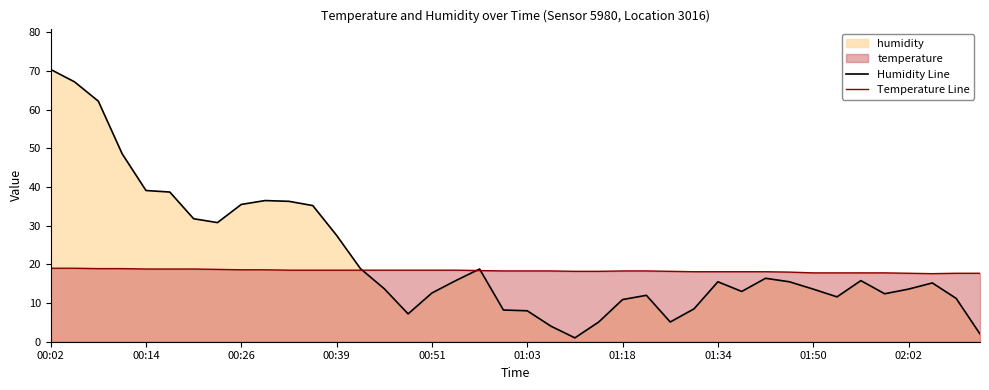

List the series in order of their overall mean, highest first.

Humidity Line, Temperature Line